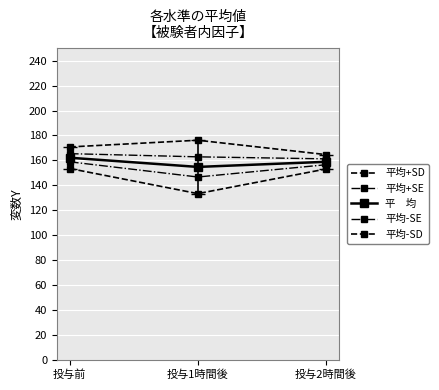

How many lines are shown in the chart?

5